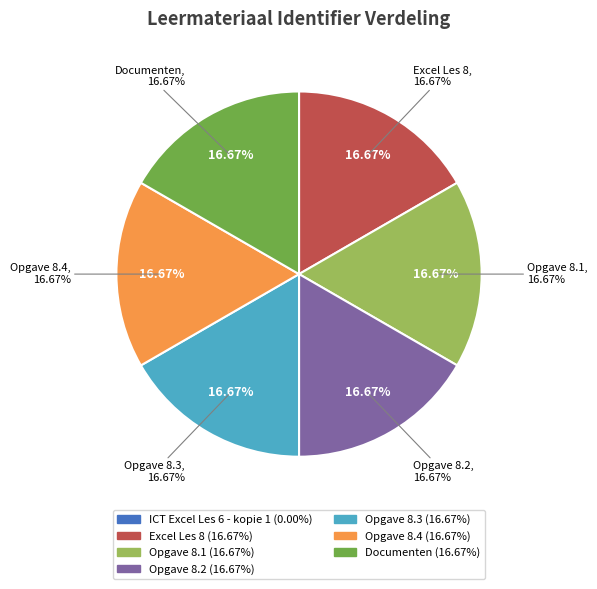

To the nearest percent, what is the combined percentage of Documenten and Opgave 8.1?

33%